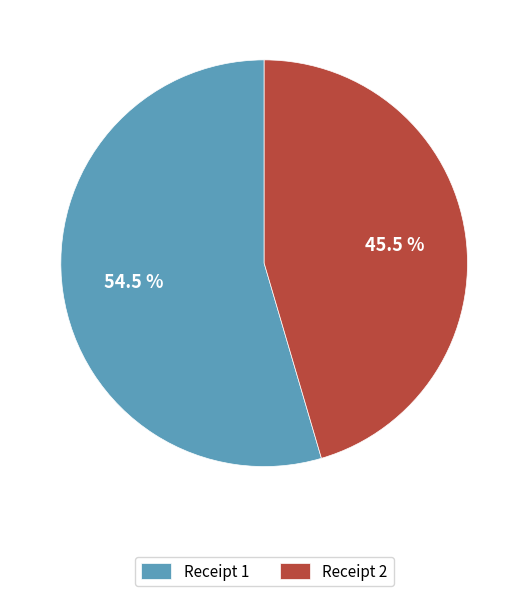

What is the ratio of the value at Receipt 1 to the value at Receipt 2?

1.2